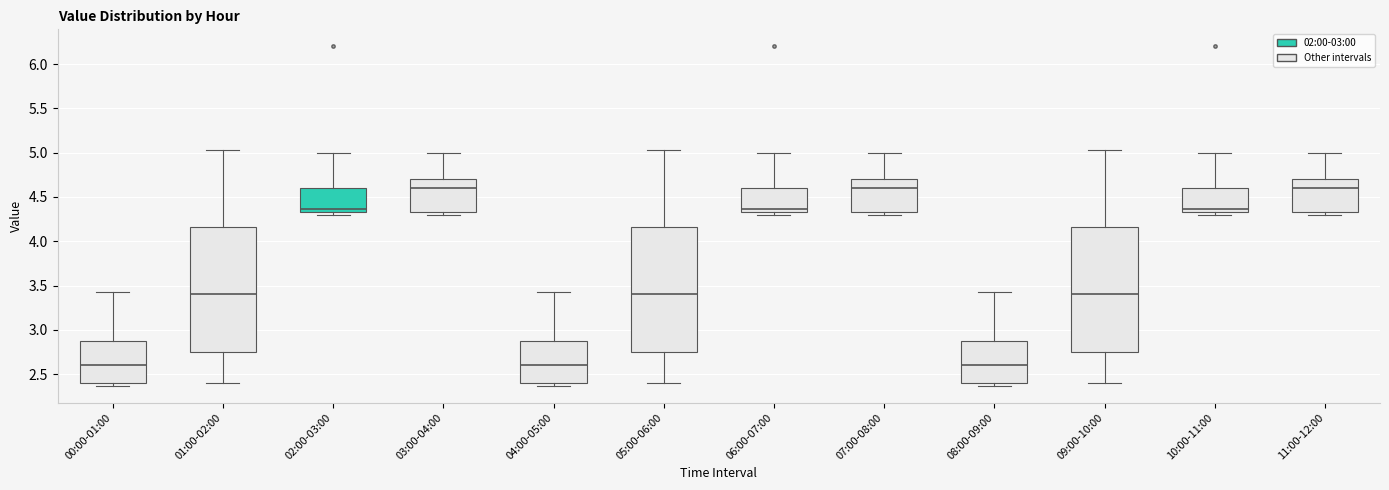

Reading left to right, transcribe this box plot: for each box, give where its median line is, the range the box spans, and where its two whiskers end, as read against the y-axis. The values are not printed on the chart, so give them approximately, as read against the axis.

00:00-01:00: median 2.60, box 2.40 to 2.90, whiskers 2.35 to 3.45
01:00-02:00: median 3.40, box 2.75 to 4.15, whiskers 2.40 to 5.05
02:00-03:00: median 4.35 (just above the box's lower edge), box 4.35 to 4.60, whiskers 4.30 to 5.00
03:00-04:00: median 4.60, box 4.35 to 4.70, whiskers 4.30 to 5.00
04:00-05:00: median 2.60, box 2.40 to 2.90, whiskers 2.35 to 3.45
05:00-06:00: median 3.40, box 2.75 to 4.15, whiskers 2.40 to 5.05
06:00-07:00: median 4.35 (just above the box's lower edge), box 4.35 to 4.60, whiskers 4.30 to 5.00
07:00-08:00: median 4.60, box 4.35 to 4.70, whiskers 4.30 to 5.00
08:00-09:00: median 2.60, box 2.40 to 2.90, whiskers 2.35 to 3.45
09:00-10:00: median 3.40, box 2.75 to 4.15, whiskers 2.40 to 5.05
10:00-11:00: median 4.35 (just above the box's lower edge), box 4.35 to 4.60, whiskers 4.30 to 5.00
11:00-12:00: median 4.60, box 4.35 to 4.70, whiskers 4.30 to 5.00